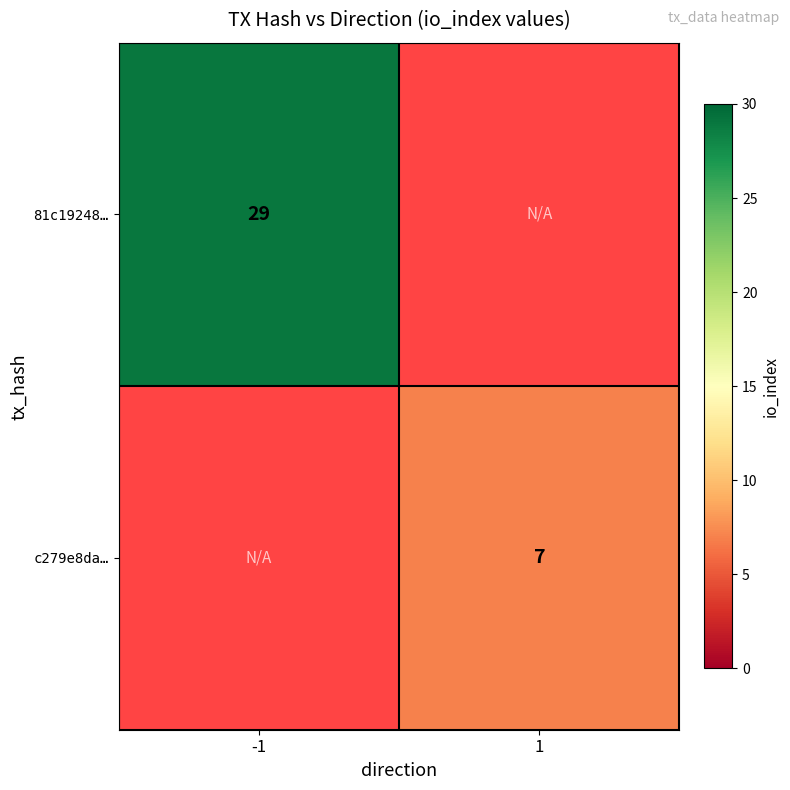

What is the smallest value displayed?

7.0